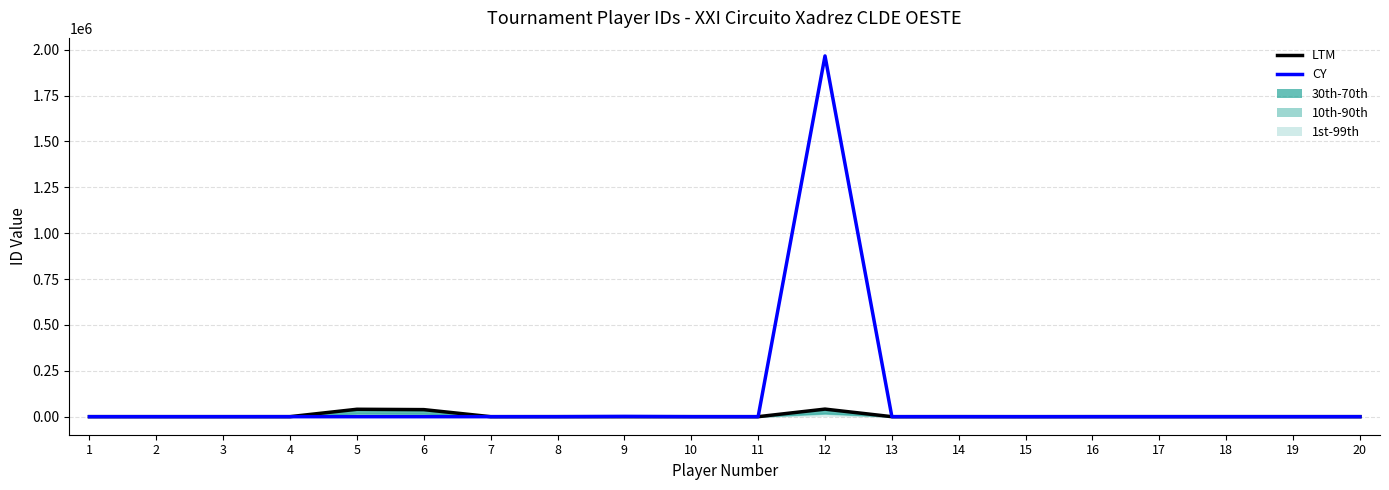

Rank the series by their maximum value, from lowest to highest.

LTM, CY